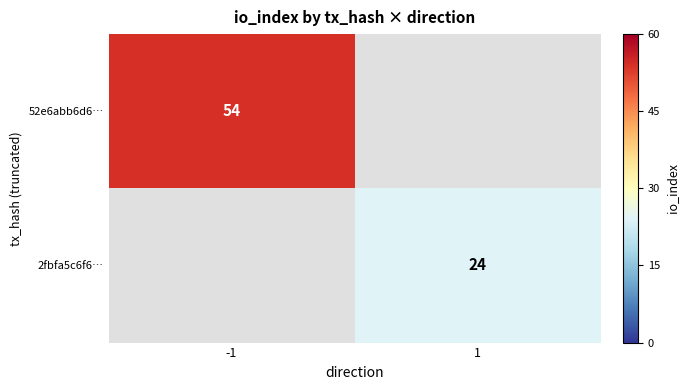

Is it true that 52e6abb6d6… equals 54 at -1?

True